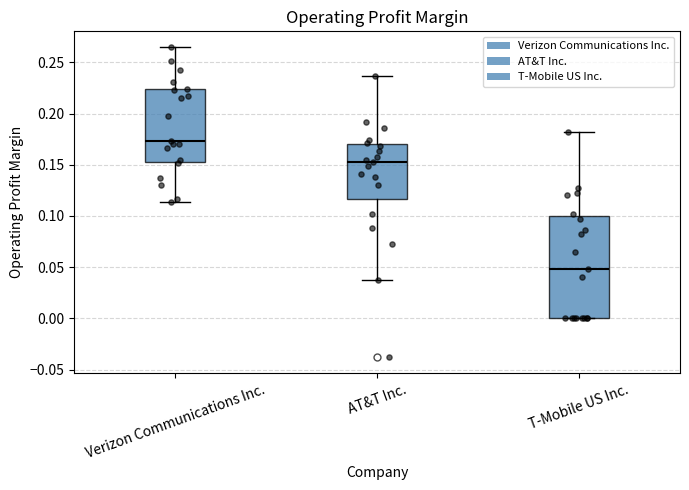

Reading left to right, transcribe this box plot: for each box, give where its median line is, the range the box spans, and where its two whiskers end, as read against the y-axis. The values are not printed on the chart, so give them approximately, as read against the axis.

Verizon Communications Inc.: median 0.175, box 0.155 to 0.225, whiskers 0.115 to 0.265
AT&T Inc.: median 0.155, box 0.115 to 0.170, whiskers 0.035 to 0.235
T-Mobile US Inc.: median 0.050, box 0.000 to 0.100, whiskers 0.000 to 0.180